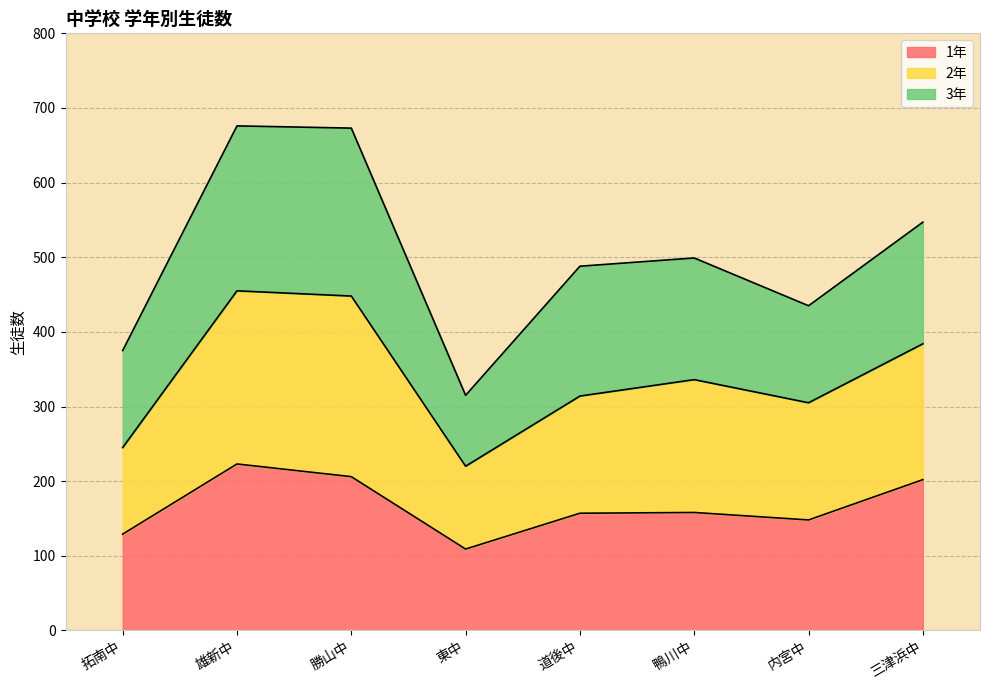

The 1年 series shows 148 at 内宮中. True or false?

True